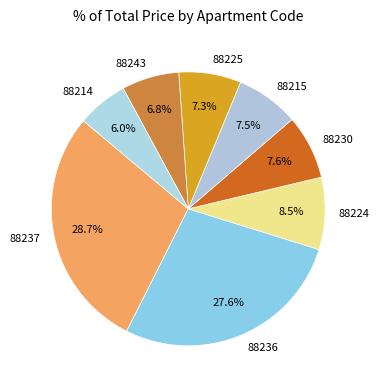

What is the largest slice in the pie chart?

88237